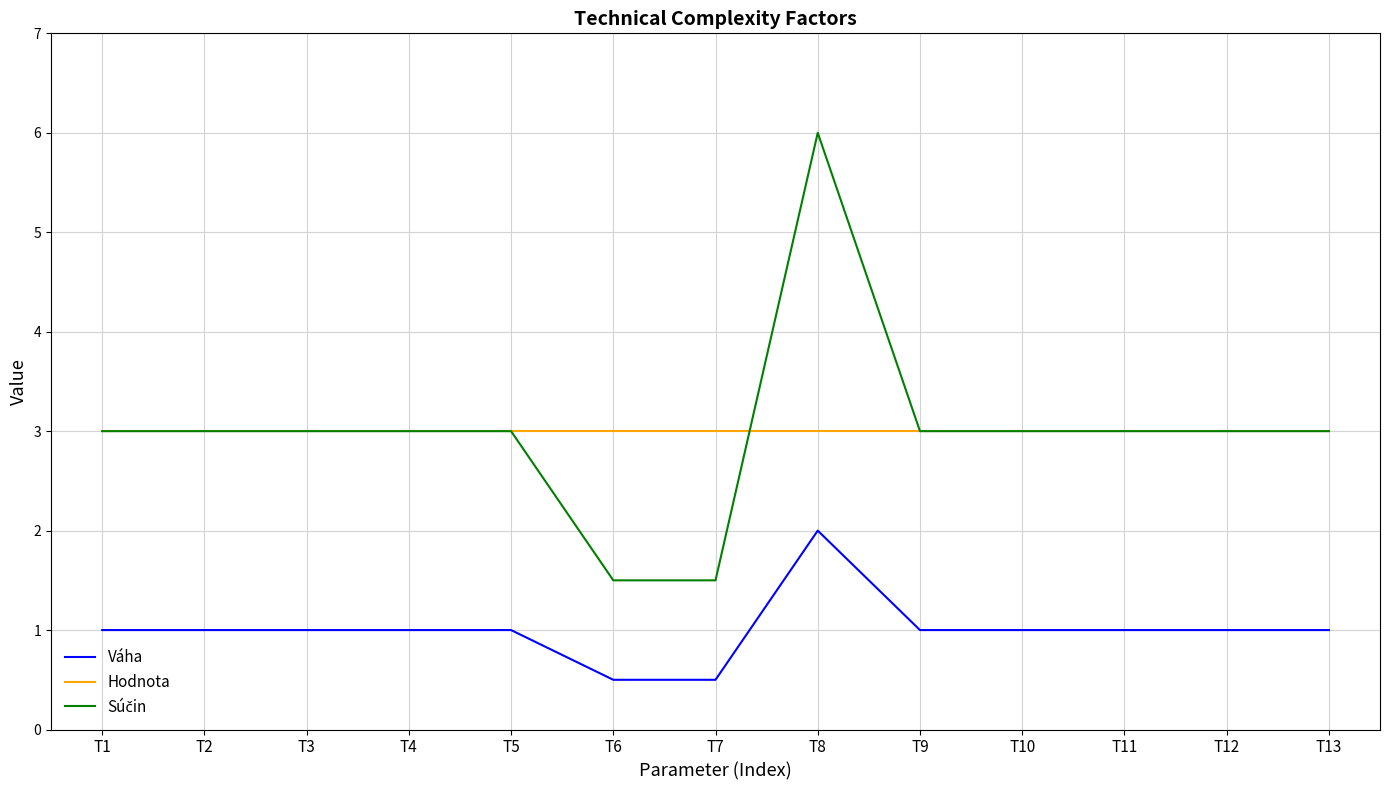

True or false: Váha has a value of 0.5 at T6.

True